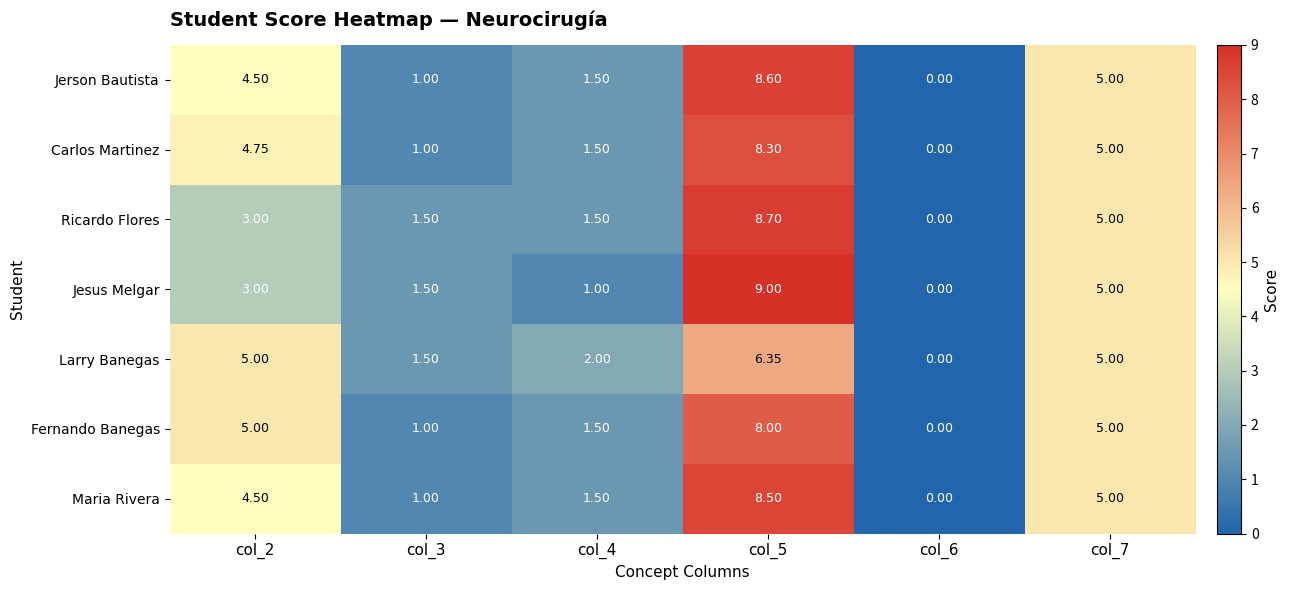

Is the value of Jerson Bautista at col_5 greater than the value of Larry Banegas at col_5?

Yes